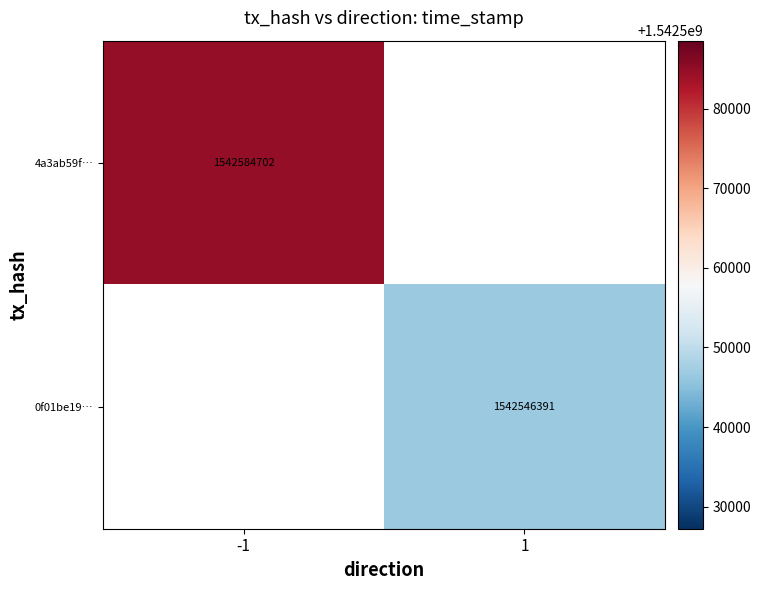

What is the maximum value shown in the chart?

1542584702.0